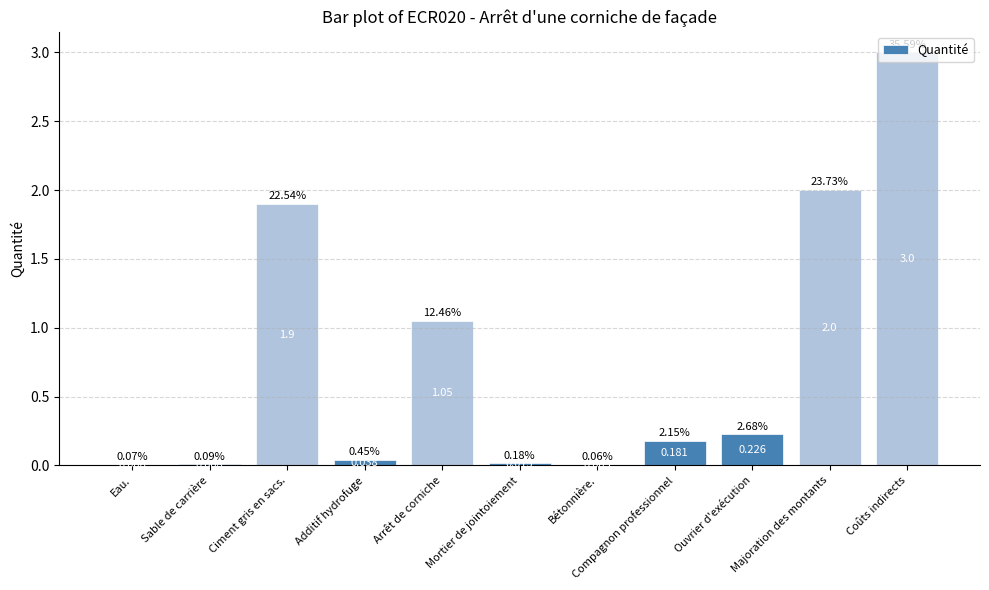

What is the average value?

0.8